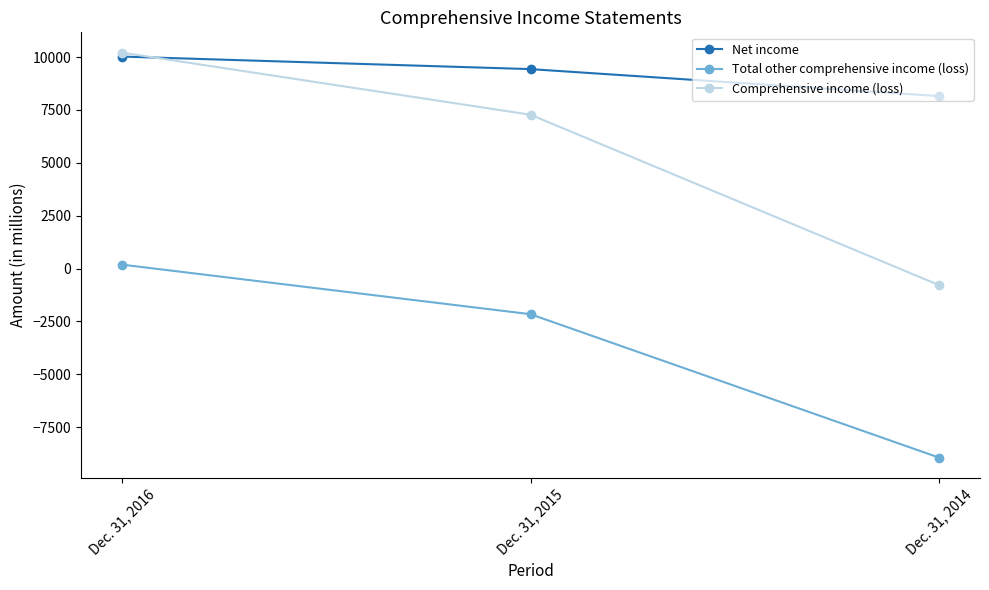

What is the difference between the highest and lowest values at Dec. 31, 2015?

11590